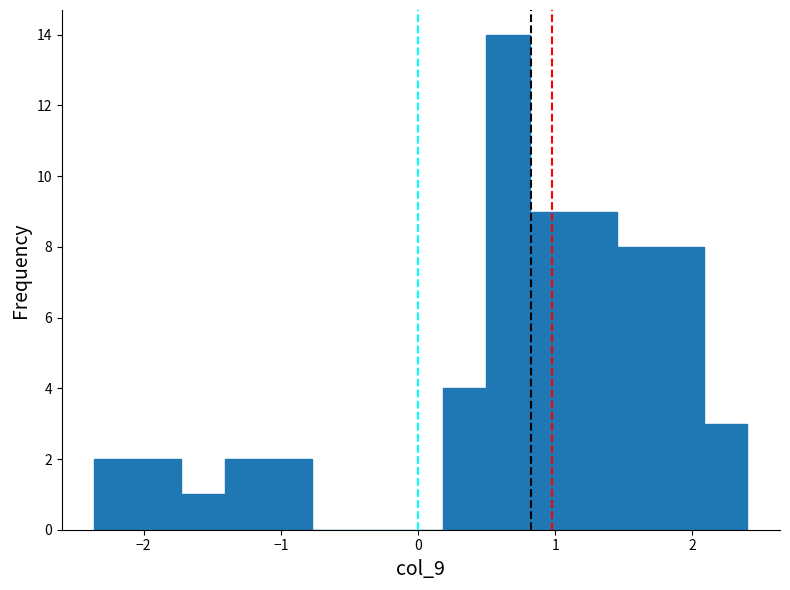

Read against the x-axis, roughly where is the centre of the tallest bar?

0.7